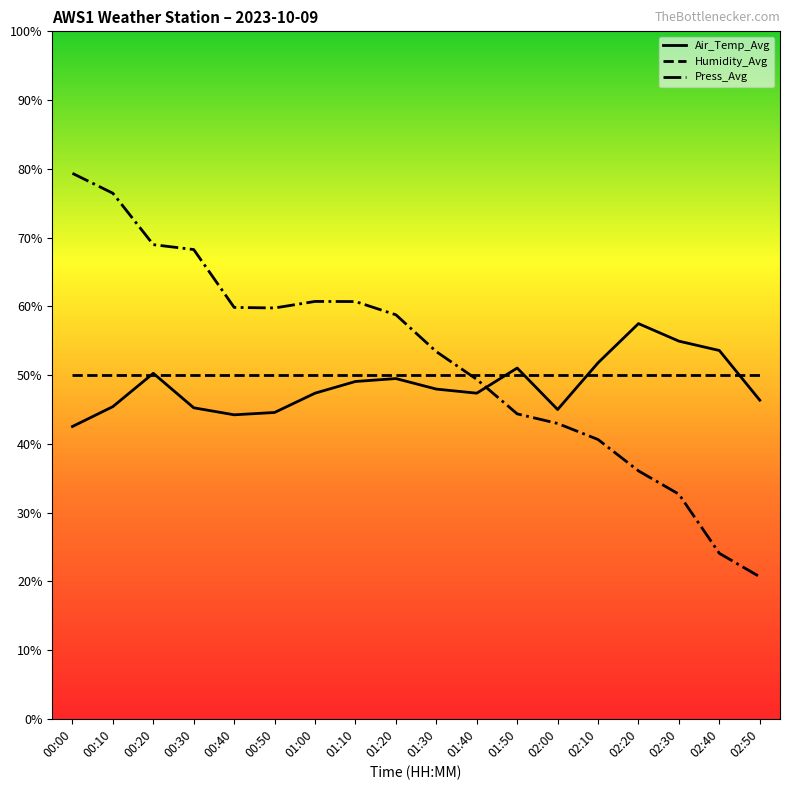

What is the maximum value shown in the chart?

79.3